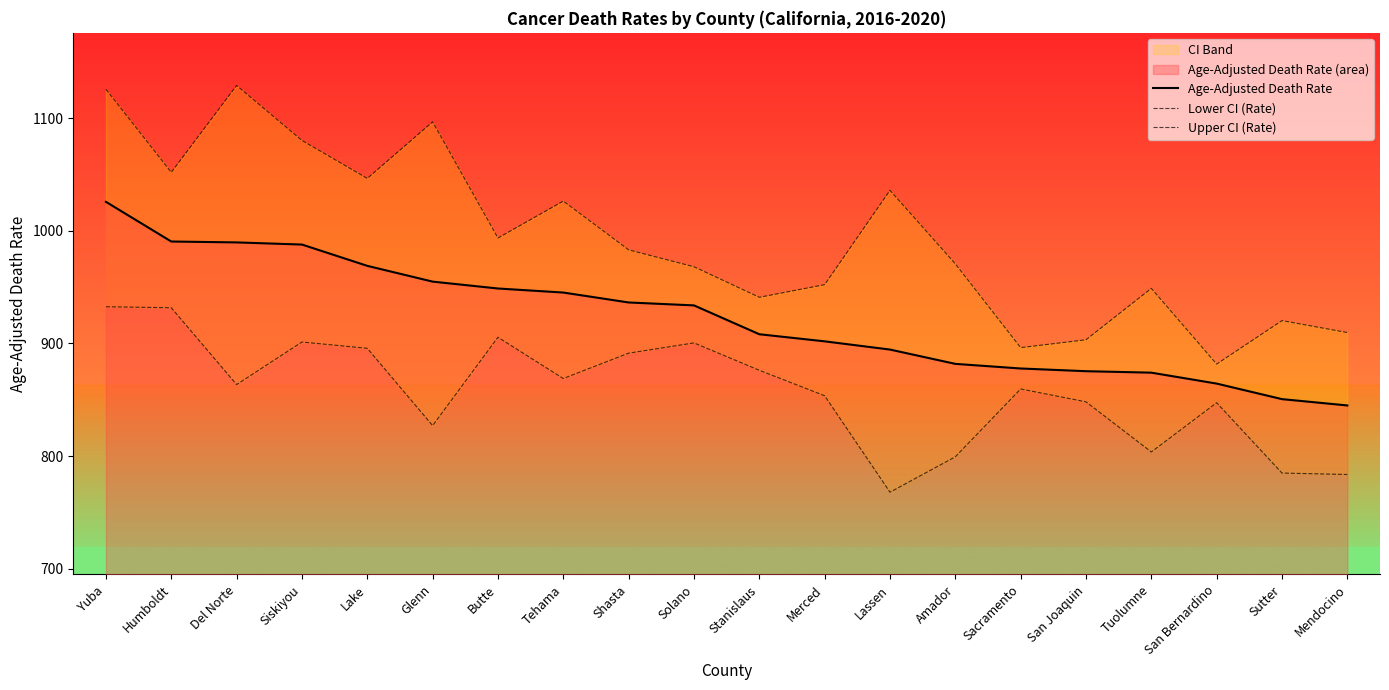

List the series in order of their overall mean, lowest first.

Lower CI (Rate), Age-Adjusted Death Rate, Upper CI (Rate)